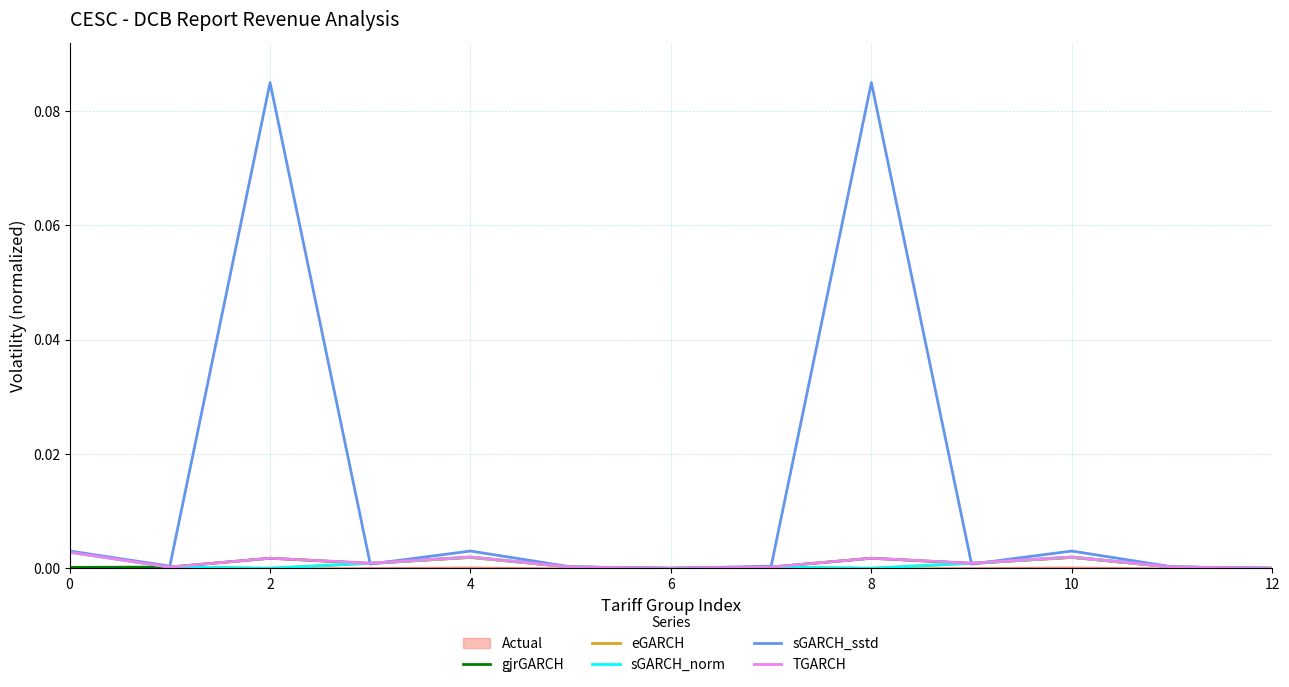

In eGARCH, how many points are higher than both neighbors (excluding endpoints)?

3